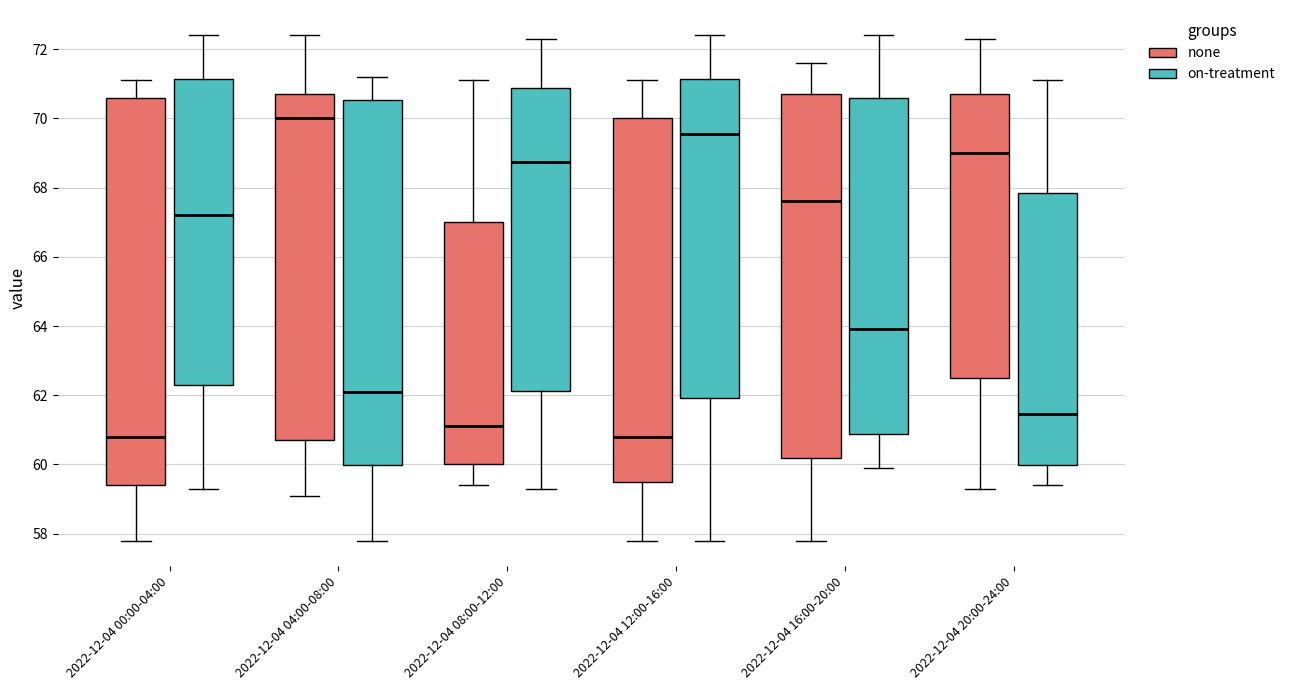

Reading left to right, read every box against the y-axis: the position of its median line, the range the box covers, and the ends of its whiskers. The values are not printed on the chart, so give them approximately, as read against the axis.

2022-12-04 00:00-04:00 (none): median 60.8, box 59.4 to 70.6, whiskers 57.8 to 71.2
2022-12-04 00:00-04:00 (on-treatment): median 67.2, box 62.4 to 71.2, whiskers 59.4 to 72.4
2022-12-04 04:00-08:00 (none): median 70.0, box 60.8 to 70.8, whiskers 59.2 to 72.4
2022-12-04 04:00-08:00 (on-treatment): median 62.2, box 60.0 to 70.6, whiskers 57.8 to 71.2
2022-12-04 08:00-12:00 (none): median 61.2, box 60.0 to 67.0, whiskers 59.4 to 71.2
2022-12-04 08:00-12:00 (on-treatment): median 68.8, box 62.2 to 70.8, whiskers 59.4 to 72.4
2022-12-04 12:00-16:00 (none): median 60.8, box 59.6 to 70.0, whiskers 57.8 to 71.2
2022-12-04 12:00-16:00 (on-treatment): median 69.6, box 62.0 to 71.2, whiskers 57.8 to 72.4
2022-12-04 16:00-20:00 (none): median 67.6, box 60.2 to 70.8, whiskers 57.8 to 71.6
2022-12-04 16:00-20:00 (on-treatment): median 64.0, box 60.8 to 70.6, whiskers 60.0 to 72.4
2022-12-04 20:00-24:00 (none): median 69.0, box 62.6 to 70.8, whiskers 59.4 to 72.4
2022-12-04 20:00-24:00 (on-treatment): median 61.4, box 60.0 to 67.8, whiskers 59.4 to 71.2